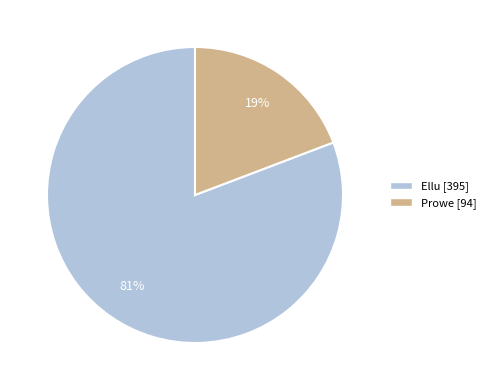

To the nearest percent, what portion does Prowe represent?

19%